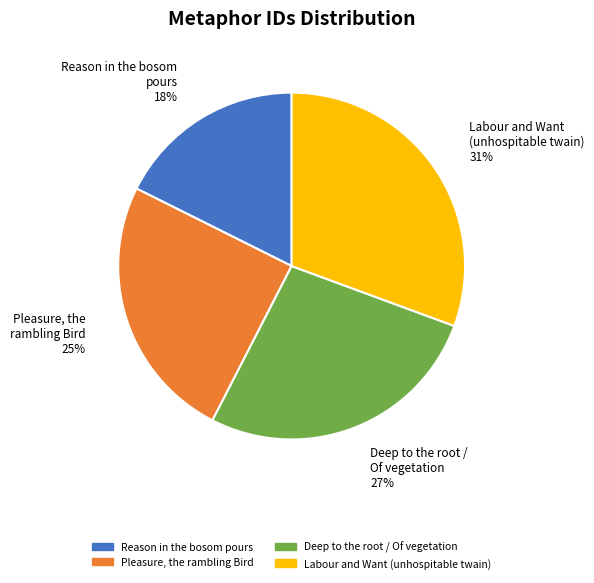

To the nearest percent, what portion does Pleasure, the rambling Bird represent?

25%